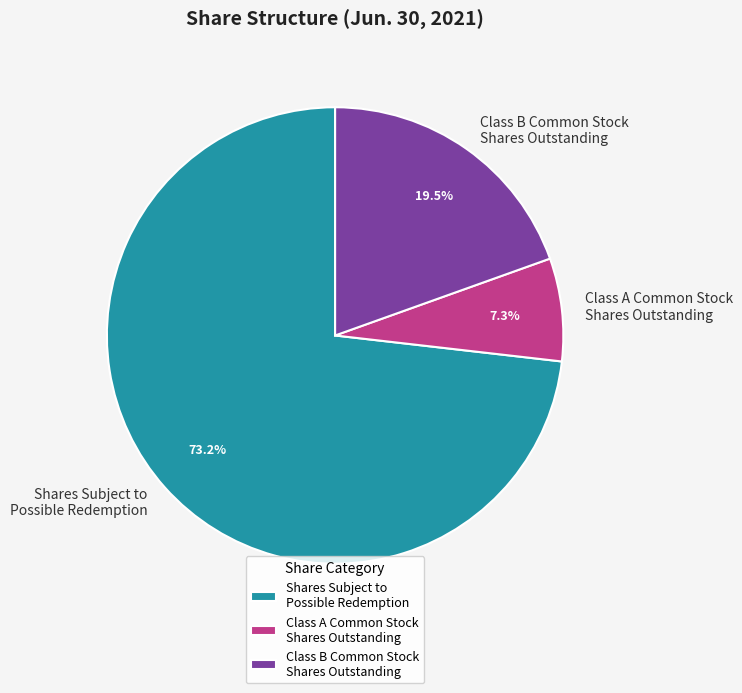

How much of the chart is everything except Shares Subject to Possible Redemption?

26.8%